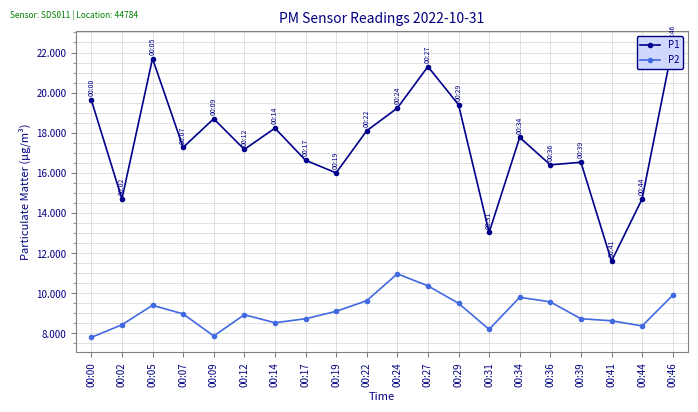

What are all the series names shown in the legend?

P1, P2